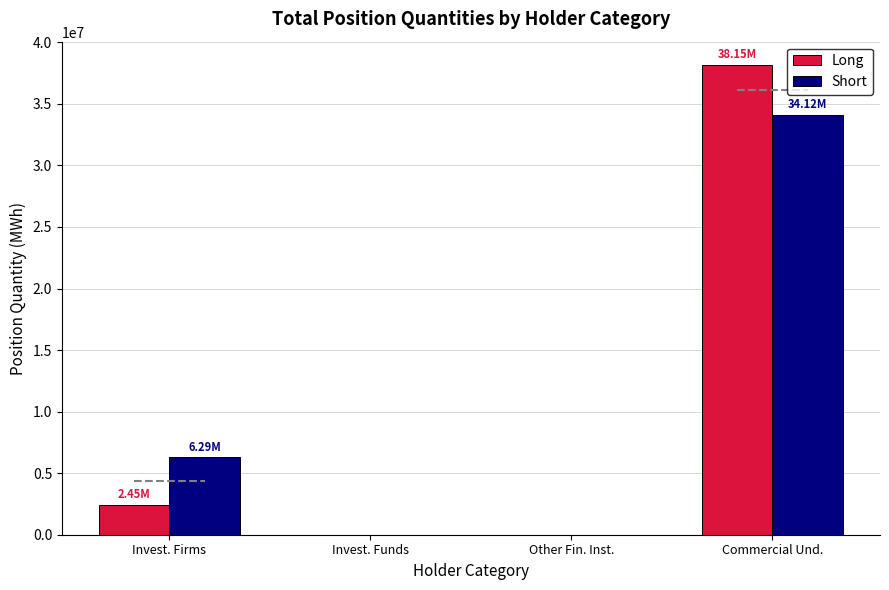

Which series changed the most between Invest. Funds and Commercial Und.?

Long